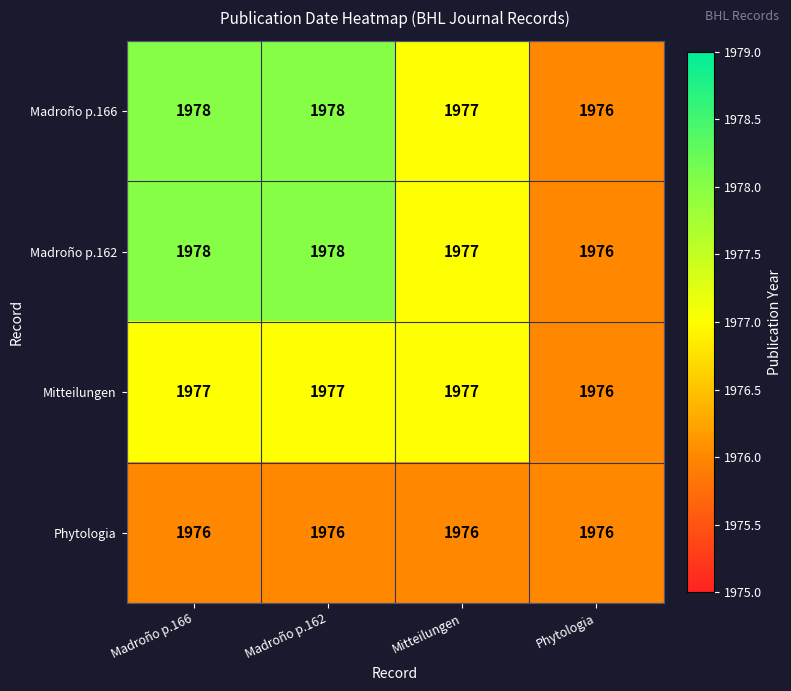

What is the sum of the Madroño p.162 values at Madroño p.162 and Madroño p.166?

3956